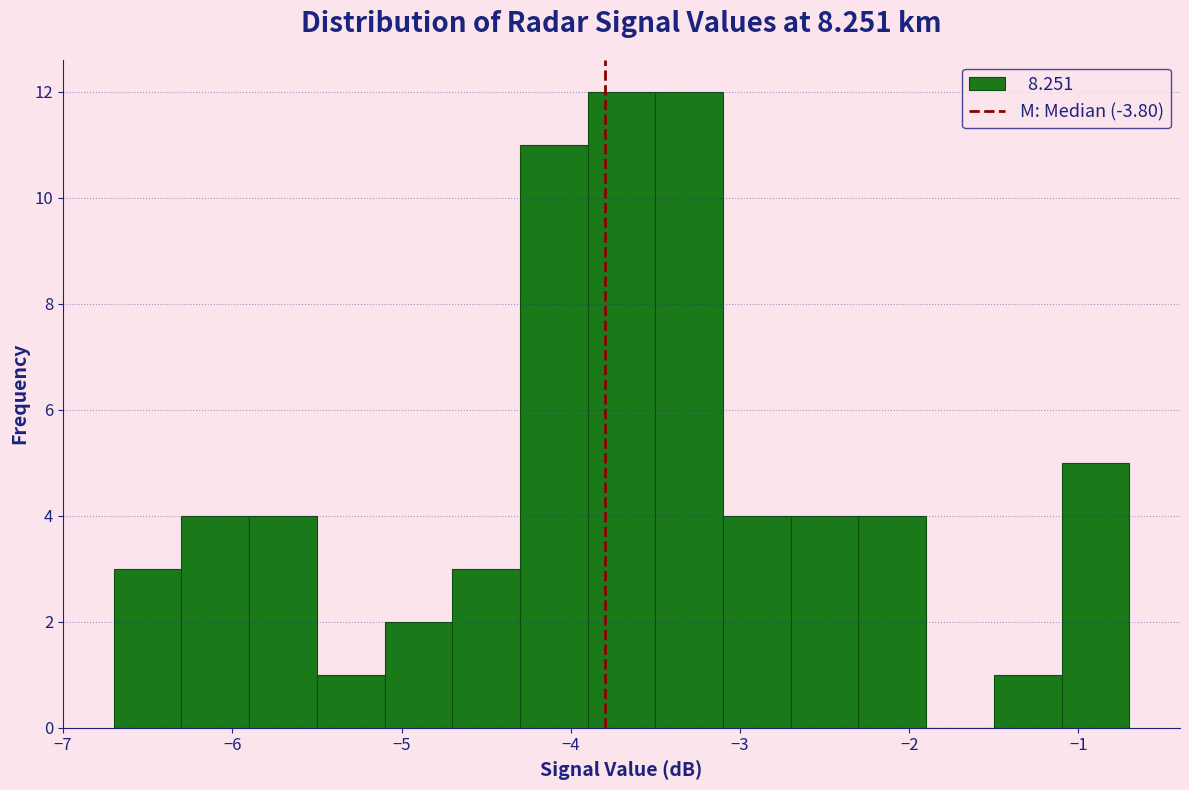

Reading left to right, transcribe this chart: for each bar, give the range it covers on the x-axis and its height. The values are not printed on the chart, so give them approximately, as read against the axis.

-6.7 to -6.3: 3
-6.3 to -5.9: 4
-5.9 to -5.5: 4
-5.5 to -5.1: 1
-5.1 to -4.7: 2
-4.7 to -4.3: 3
-4.3 to -3.9: 11
-3.9 to -3.5: 12
-3.5 to -3.1: 12
-3.1 to -2.7: 4
-2.7 to -2.3: 4
-2.3 to -1.9: 4
-1.9 to -1.5: 0
-1.5 to -1.1: 1
-1.1 to -0.7: 5